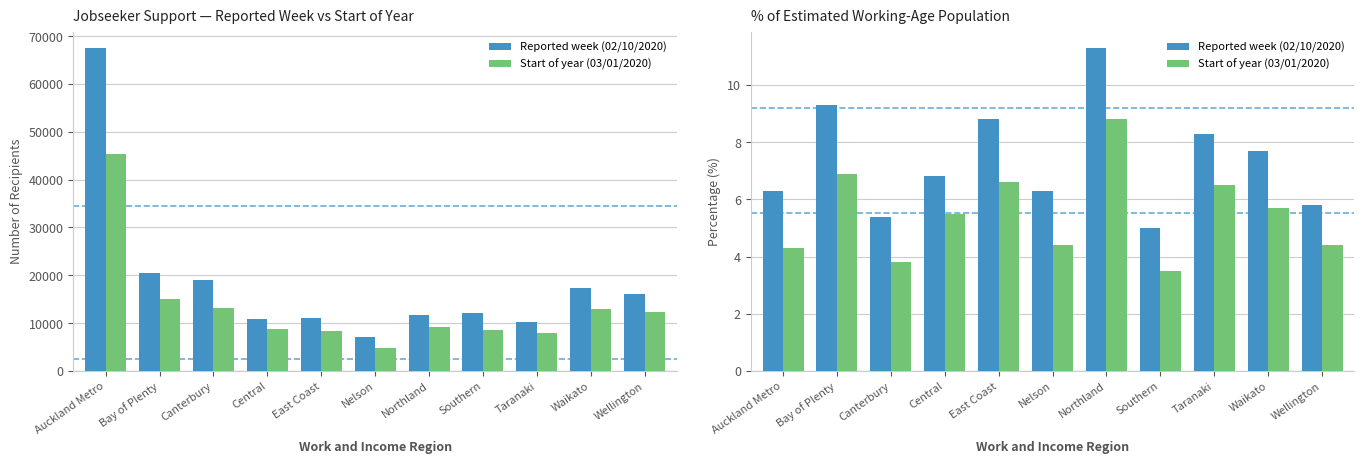

What is the approximate value of Start of year (03/01/2020) at Waikato?

5.7